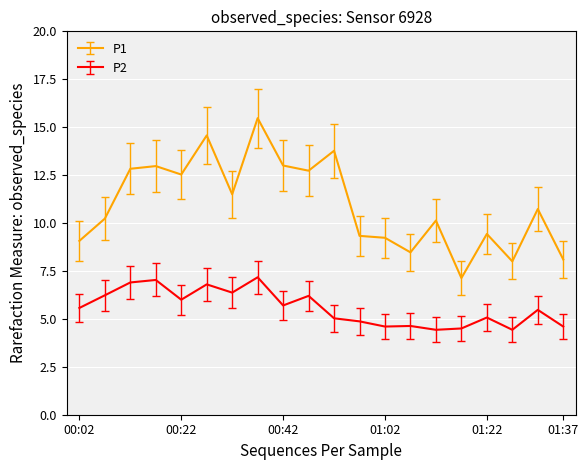

What is the difference between the maximum and minimum values in the P2 series?

2.7